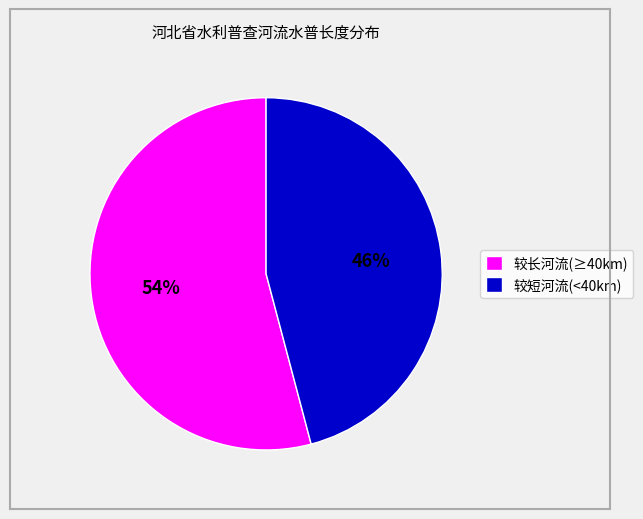

Is the sum of 较长河流(≥40km) and 较短河流(<40km) greater than half?

Yes